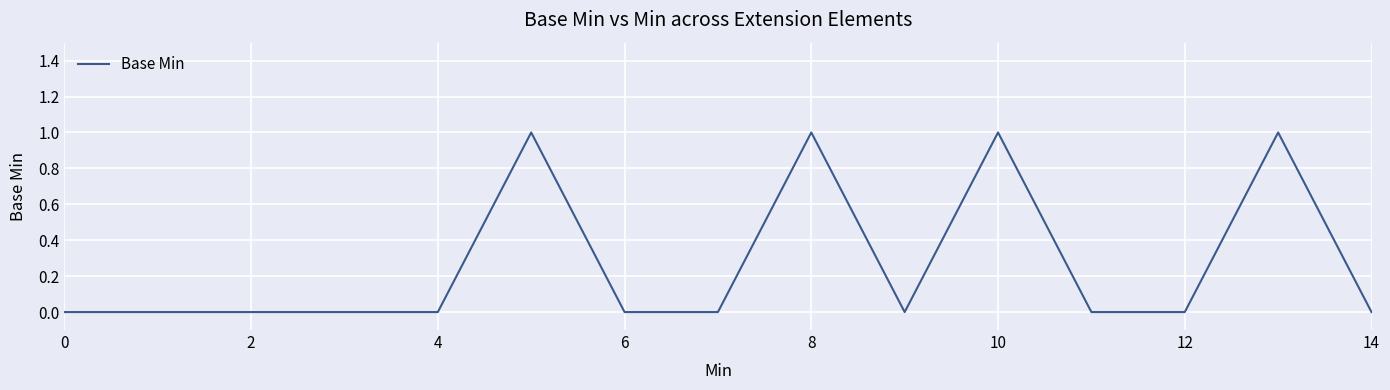

How many lines are shown in the chart?

1